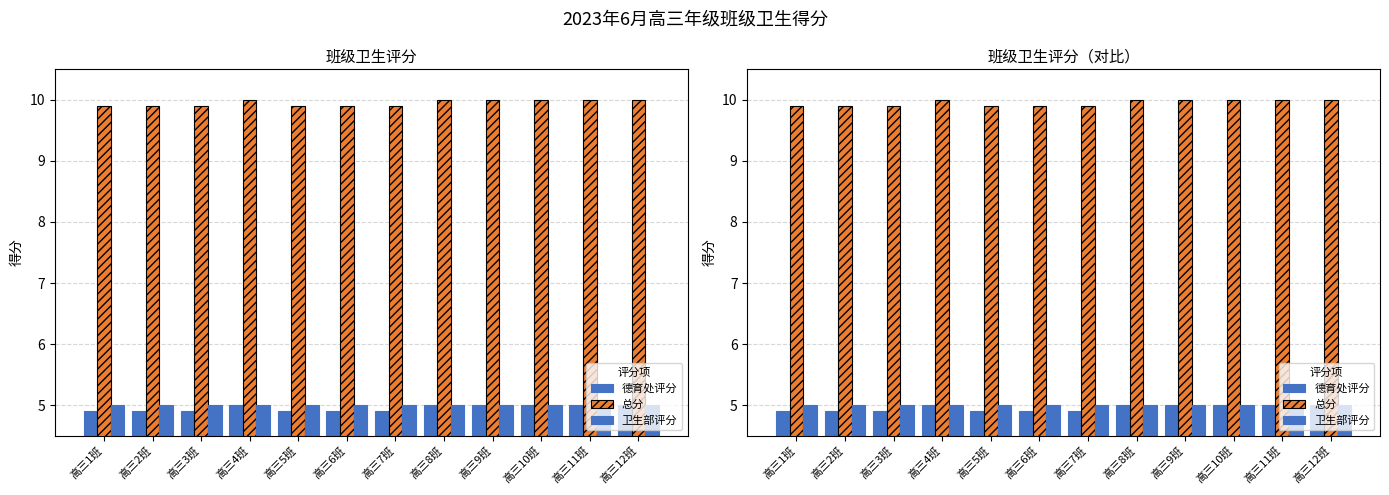

Rank the categories by 总分 value from lowest to highest.

高三1班, 高三2班, 高三3班, 高三5班, 高三6班, 高三7班, 高三4班, 高三8班, 高三9班, 高三10班, 高三11班, 高三12班